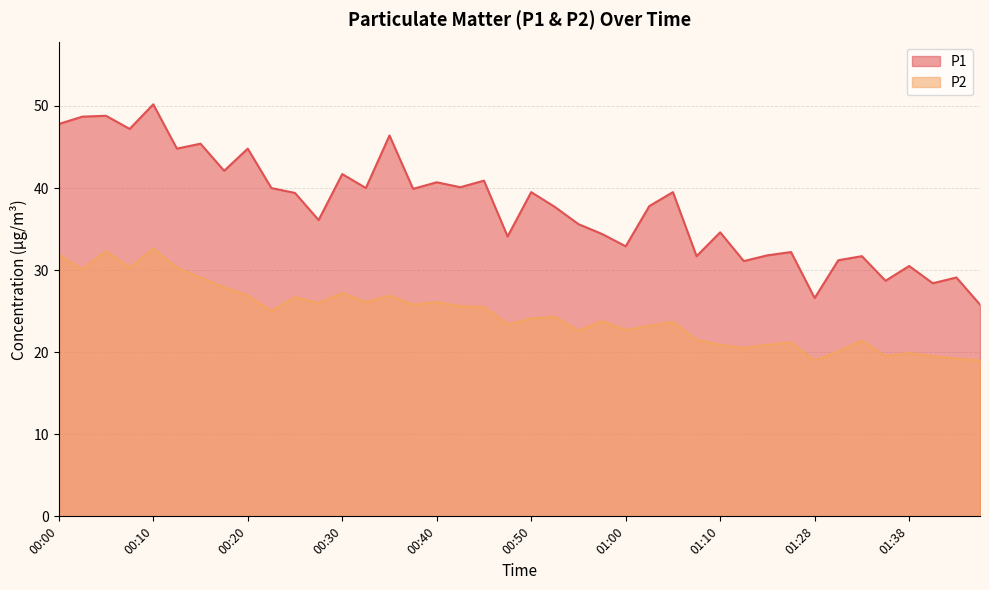

What is the maximum value for P2?

32.6